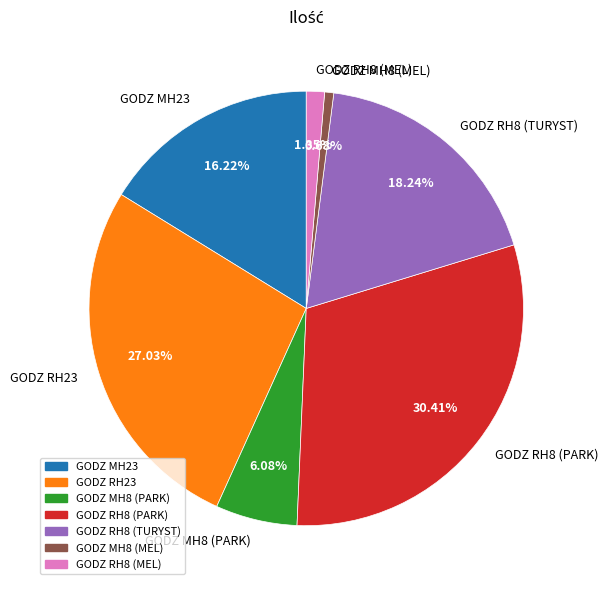

Count the number of slices in the pie.

7